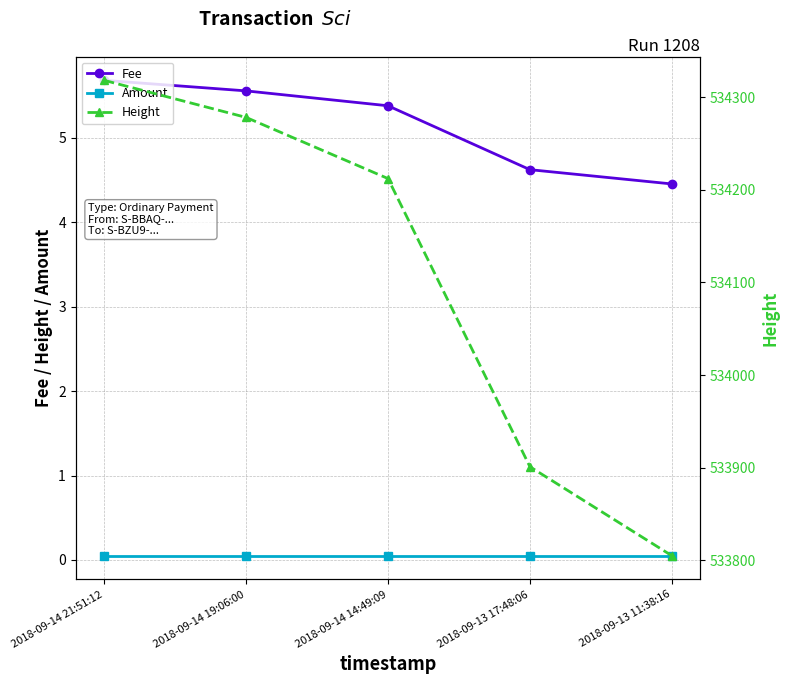

At which label does Amount reach its peak?

2018-09-14 21:51:12